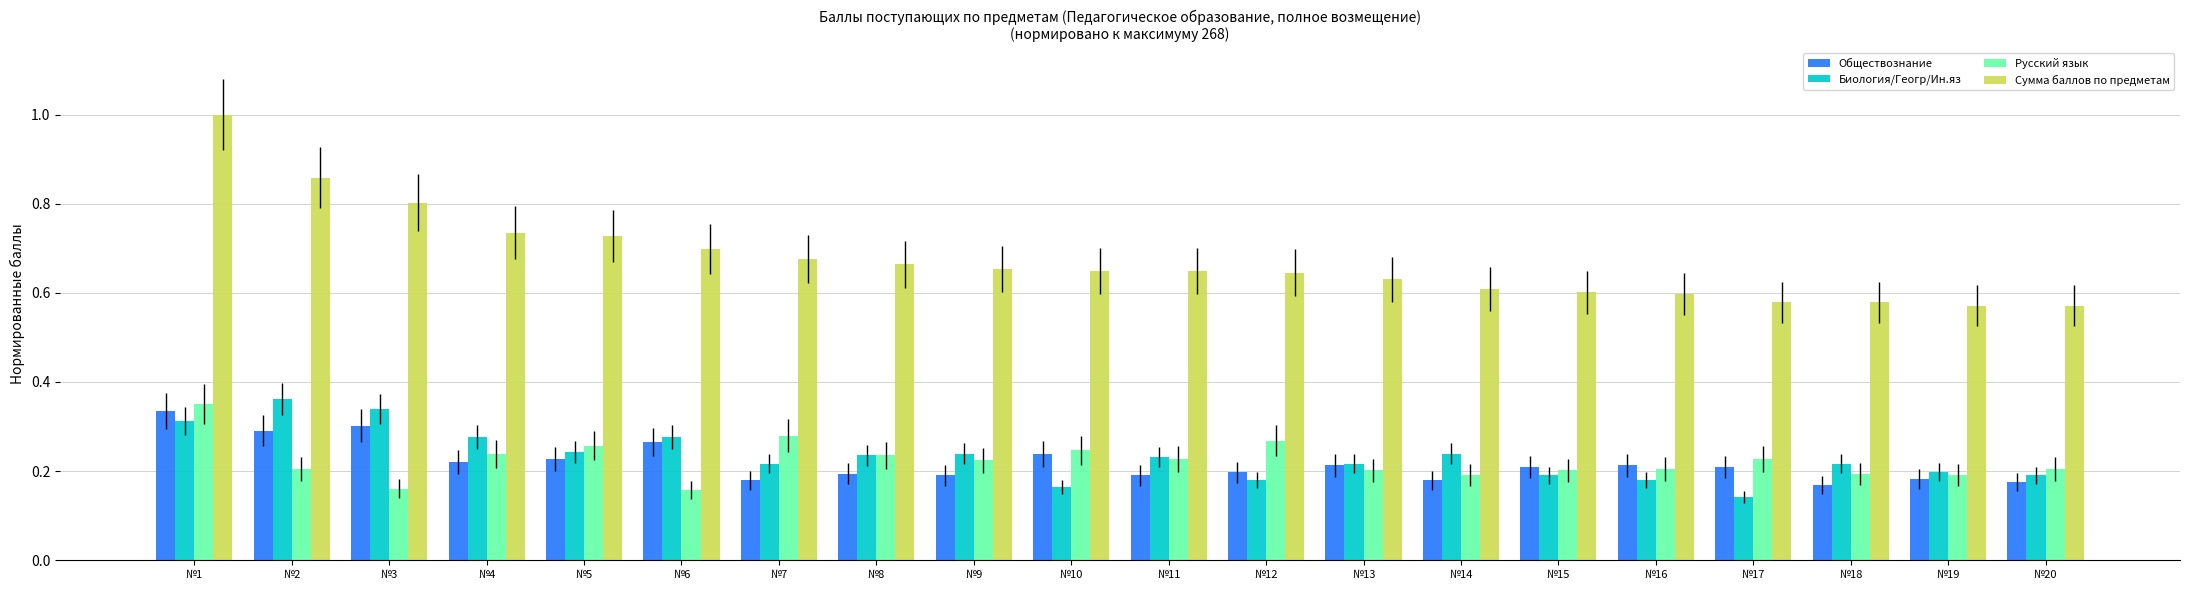

Count the number of data series in this chart.

4